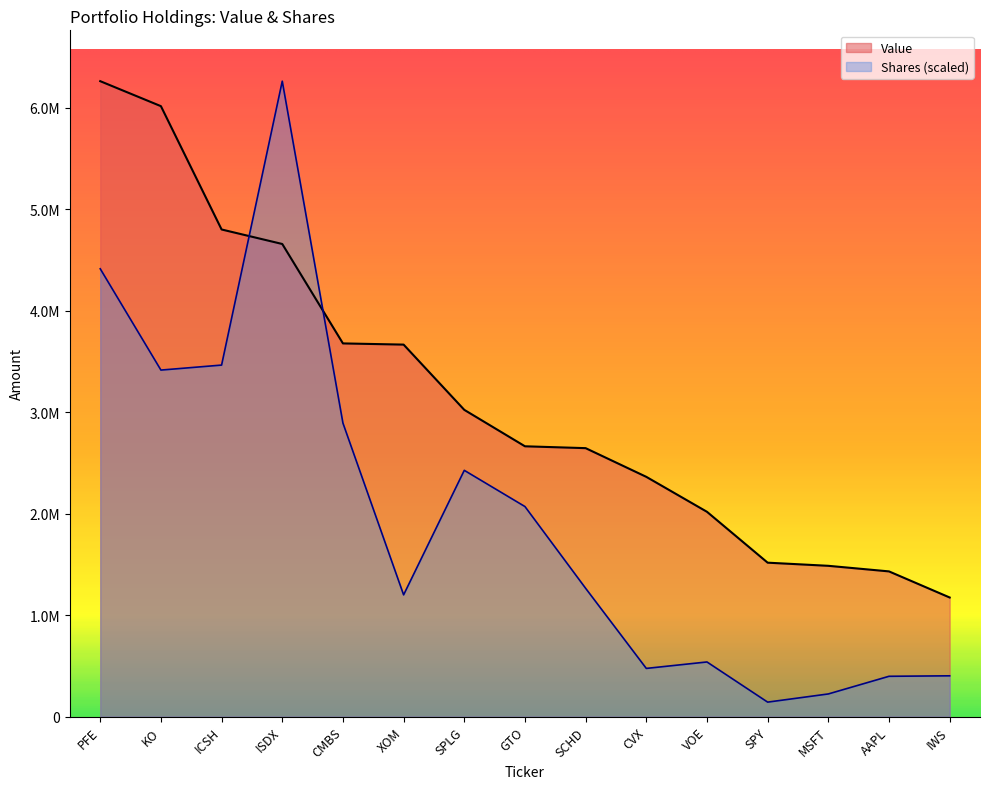

How many times do Value and Shares cross each other?

2